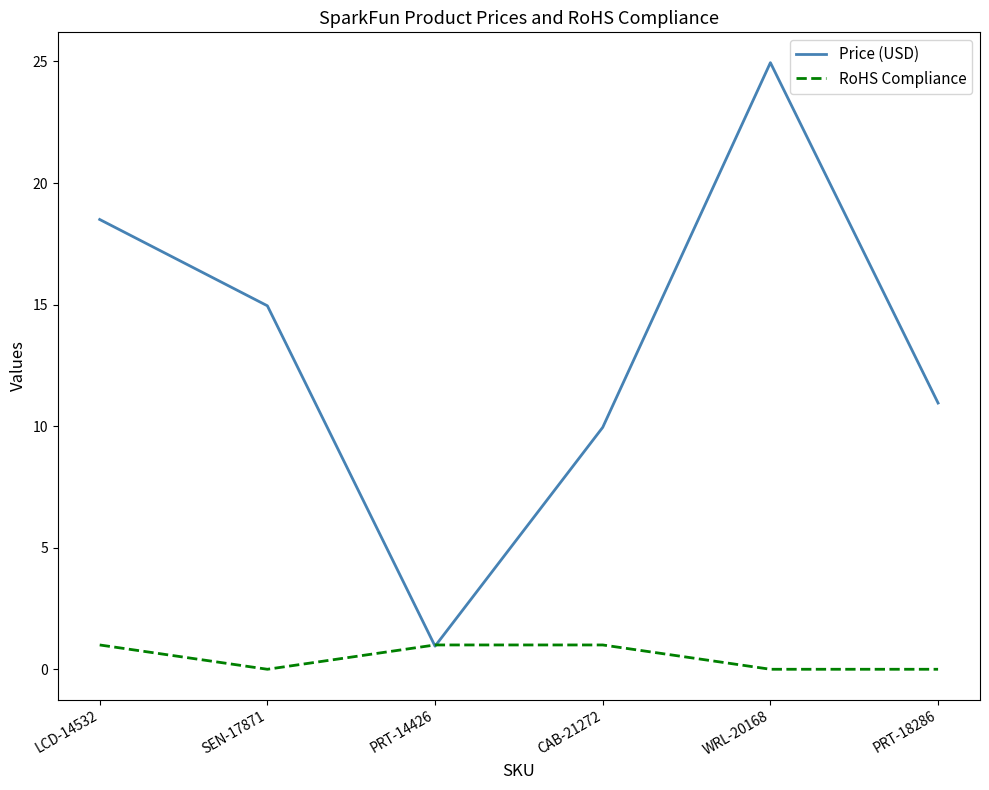

What are all the series names shown in the legend?

Price (USD), RoHS Compliance